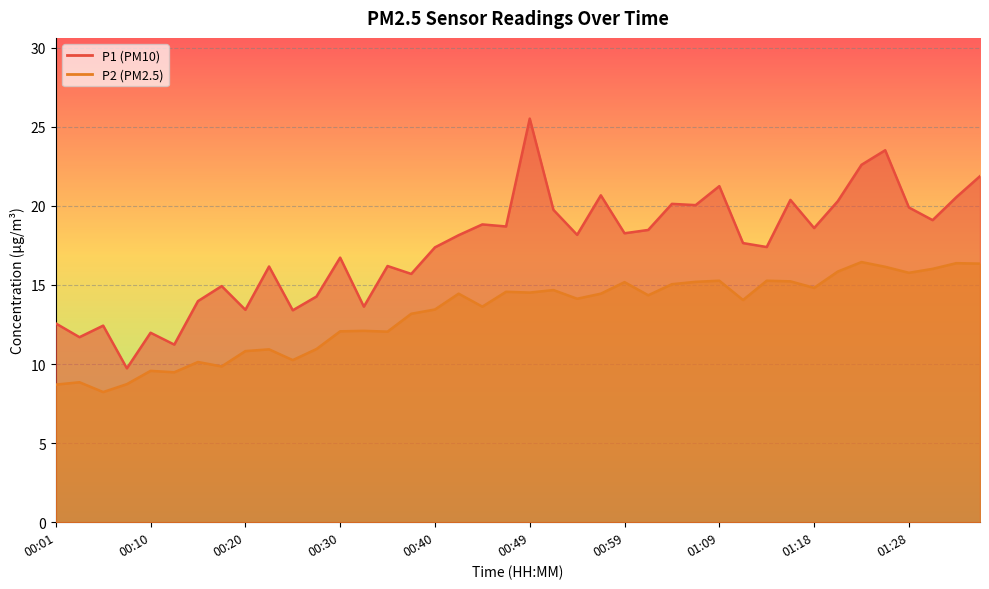

Reading left to right, list all the values displayed in this chart.

P1: 00:01=12.6	00:03=11.7	00:06=12.4	00:08=9.7	00:10=12.0	00:13=11.2	00:15=14.0	00:18=14.9	00:20=13.4	00:23=16.2	00:25=13.4	00:27=14.3	00:30=16.7	00:32=13.6	00:35=16.2	00:37=15.7	00:40=17.4	00:42=18.1	00:44=18.8	00:47=18.7	00:49=25.5	00:52=19.8	00:54=18.2	00:57=20.7	00:59=18.3	01:01=18.5	01:04=20.1	01:06=20.1	01:09=21.2	01:11=17.6	01:14=17.4	01:16=20.4	01:18=18.6	01:21=20.3	01:23=22.6	01:26=23.5	01:28=19.9	01:31=19.1	01:33=20.6	01:35=21.9
P2: 00:01=8.7	00:03=8.8	00:06=8.2	00:08=8.7	00:10=9.6	00:13=9.5	00:15=10.1	00:18=9.8	00:20=10.8	00:23=10.9	00:25=10.2	00:27=10.9	00:30=12.1	00:32=12.1	00:35=12.1	00:37=13.2	00:40=13.4	00:42=14.4	00:44=13.6	00:47=14.6	00:49=14.5	00:52=14.7	00:54=14.1	00:57=14.4	00:59=15.2	01:01=14.3	01:04=15.1	01:06=15.2	01:09=15.3	01:11=14.1	01:14=15.3	01:16=15.2	01:18=14.8	01:21=15.8	01:23=16.4	01:26=16.1	01:28=15.8	01:31=16.0	01:33=16.4	01:35=16.4